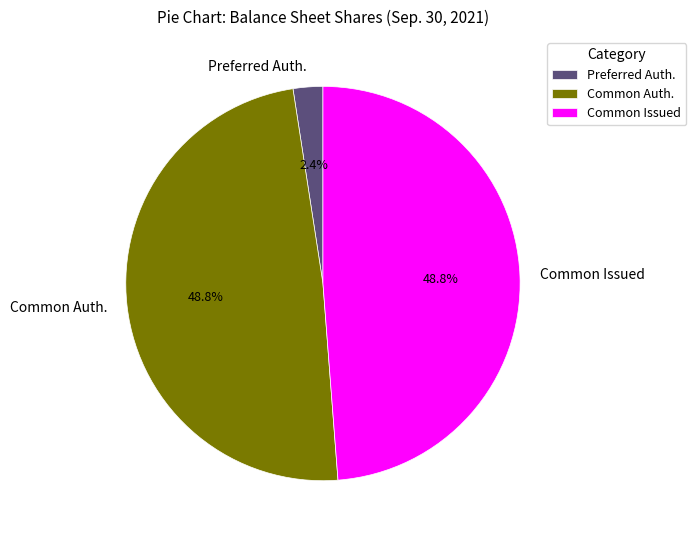

What is the ratio of the value at Common Auth. to the value at Common Issued?

1.0